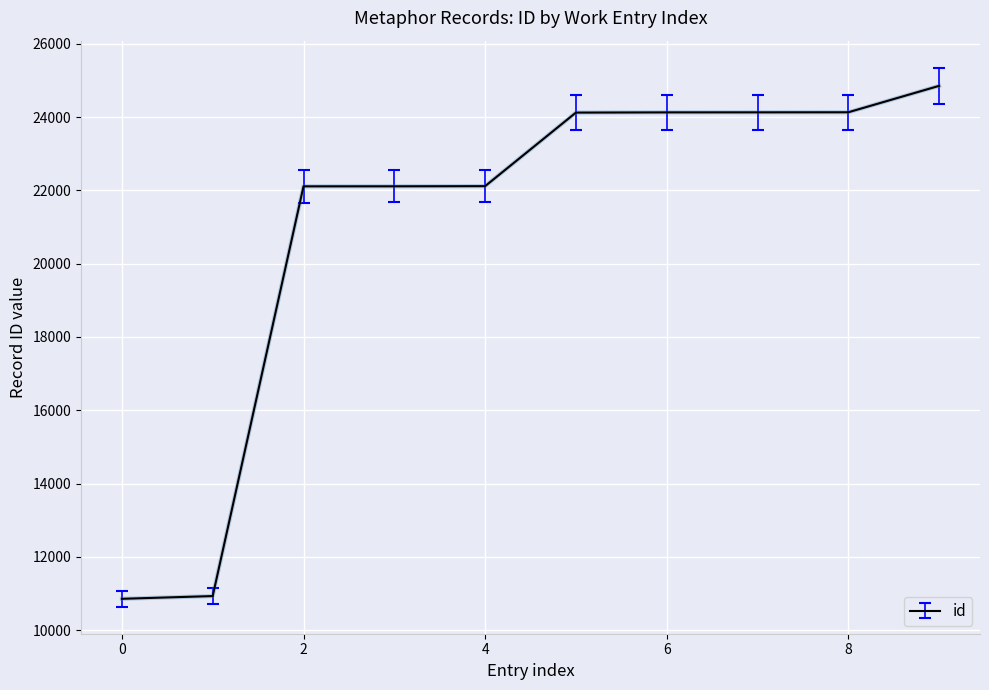

What is the difference between the maximum and minimum values?

13997